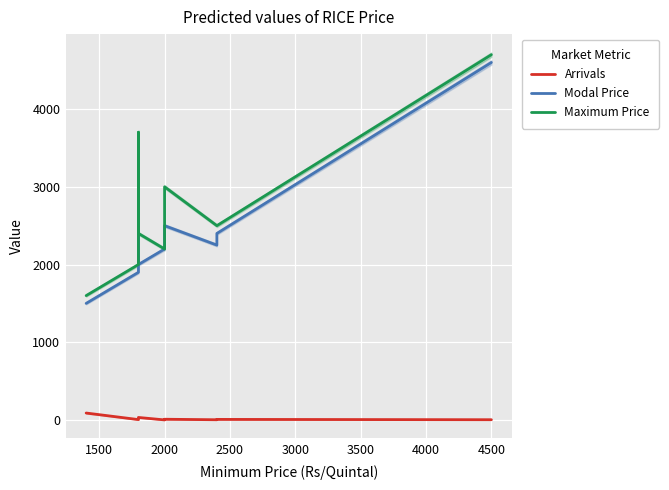

What is the difference between the Arrivals values at 3000 and 1000?

88.5